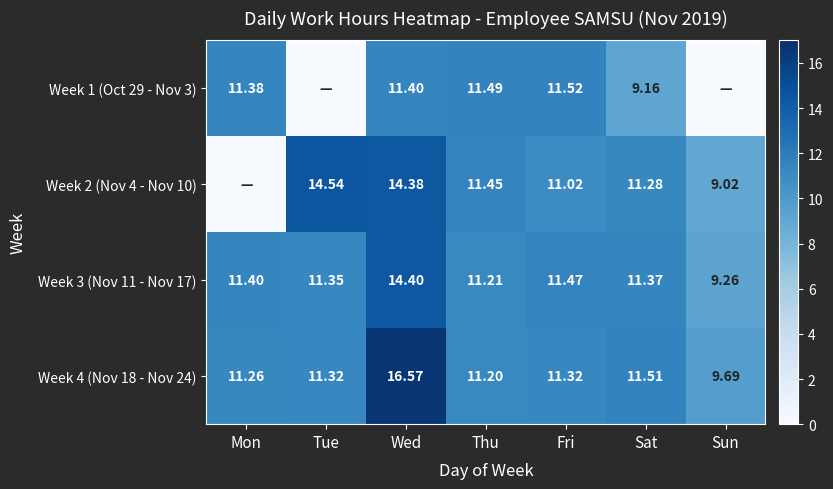

Which category has the highest value in the Week 3 (Nov 11 - Nov 17) series?

Wed